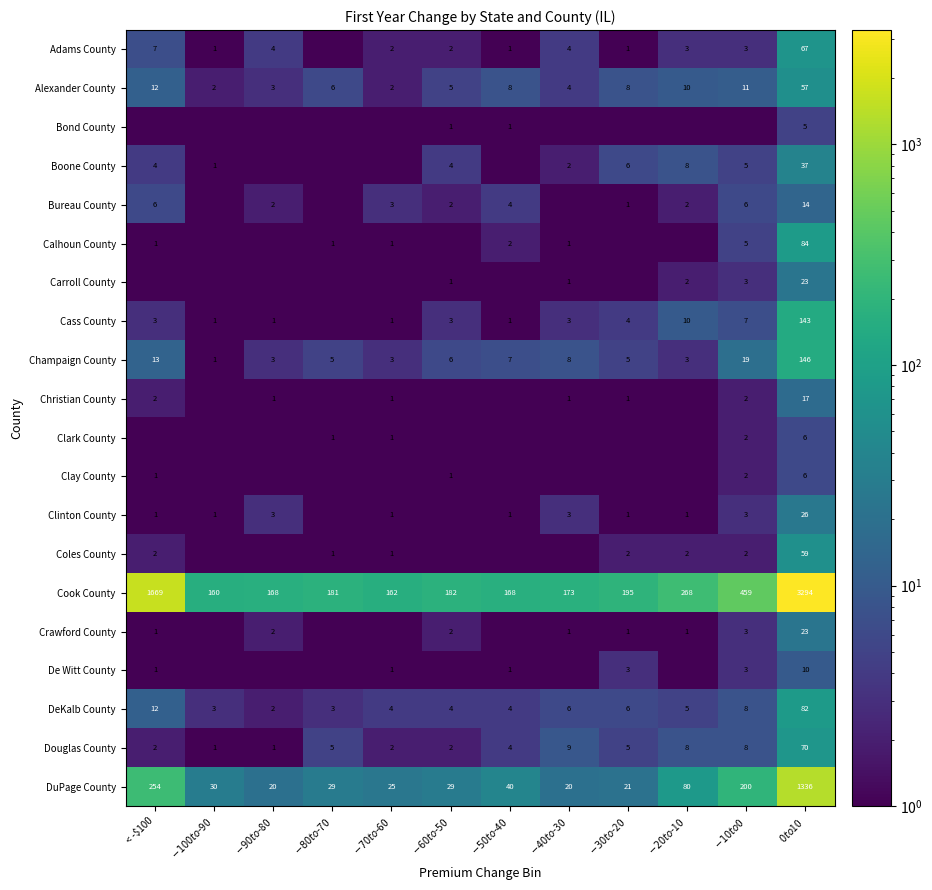

What is the average value of the Alexander County series?

10.7